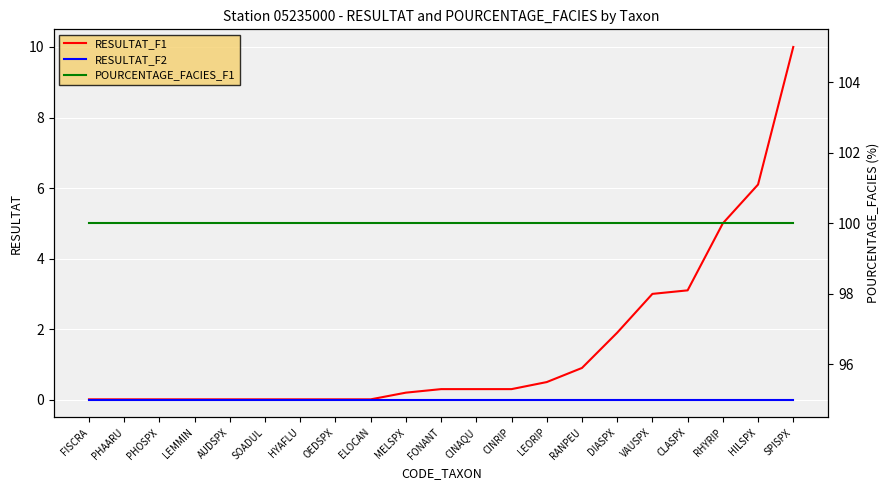

At HYAFLU, list the series in order from smallest to largest.

RESULTAT_F2, RESULTAT_F1, POURCENTAGE_FACIES_F1